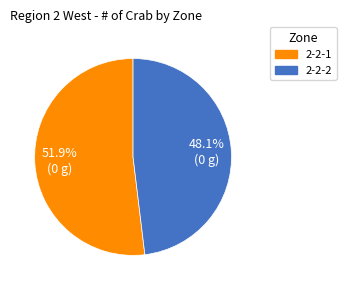

What is the ratio of the value at 2-2-1 to the value at 2-2-2?

1.1